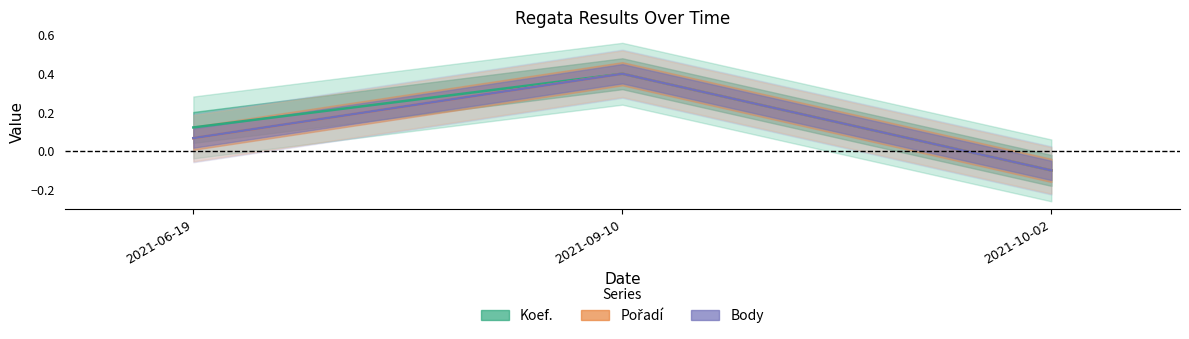

What is the minimum value shown in the chart?

-0.1